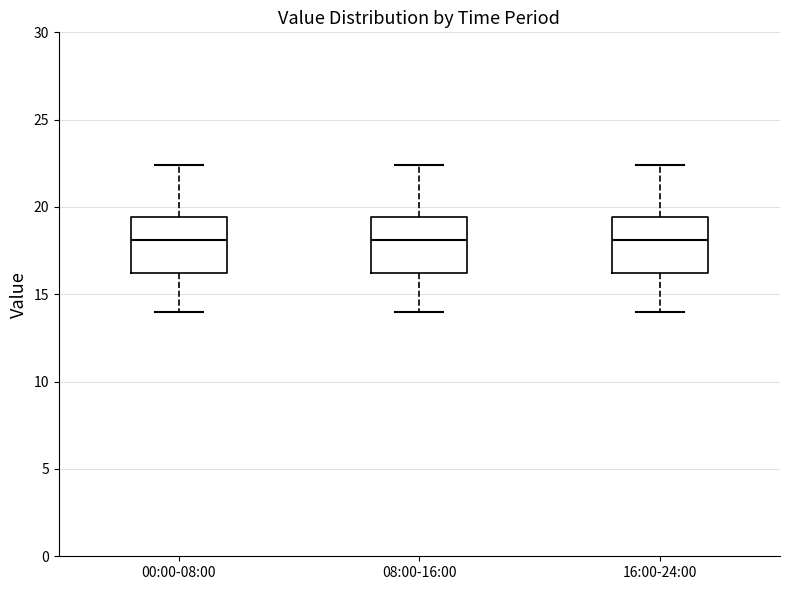

Where is the upper edge of the box for 00:00-08:00 on the y-axis? The values are not printed on the chart, so give them approximately, as read against the axis.

19.5